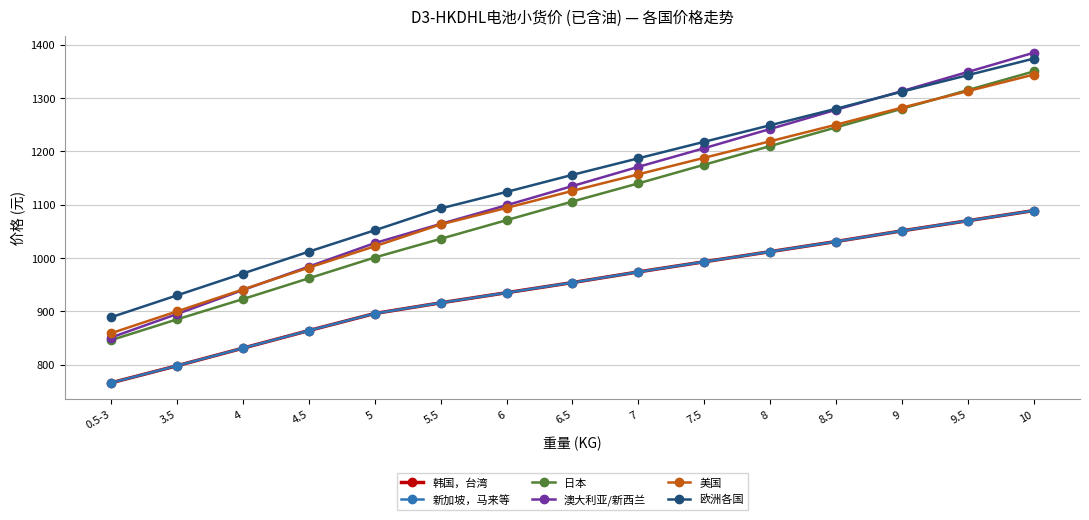

Which category has the highest value across all series?

10